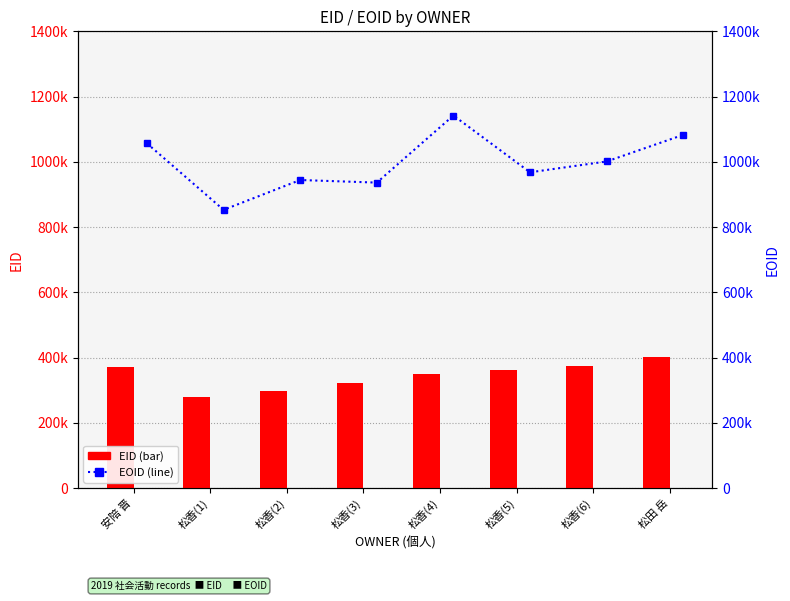

Which series has the widest spread of values?

EOID